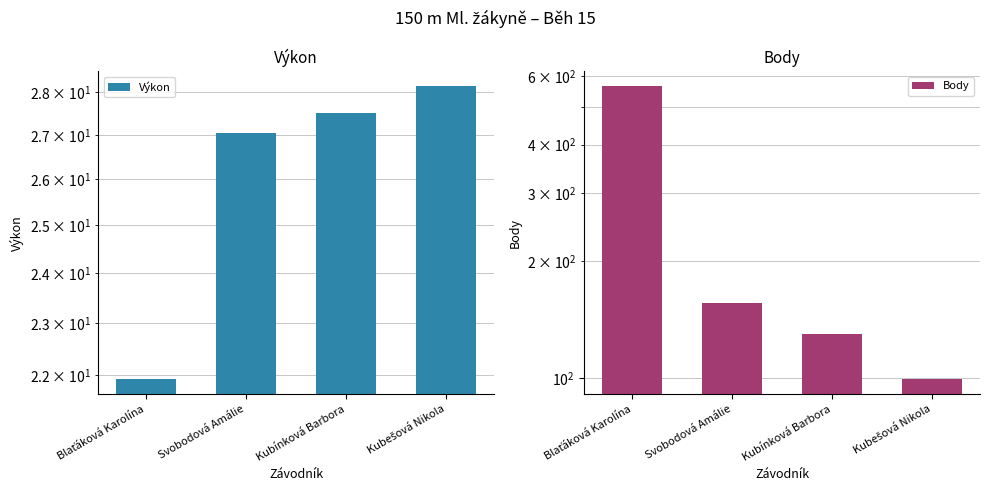

Which label corresponds to the smallest value in the chart?

Blaťáková Karolína